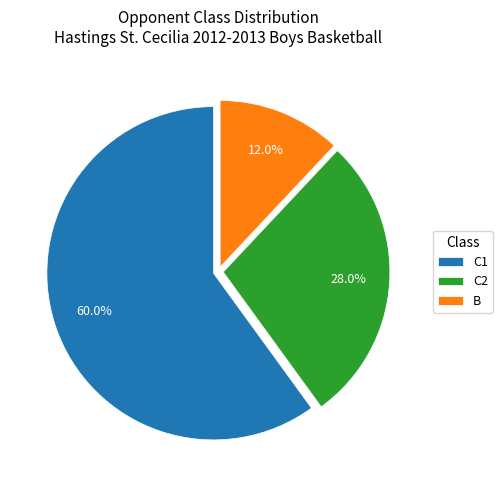

Between C1 and C2, which is larger?

C1